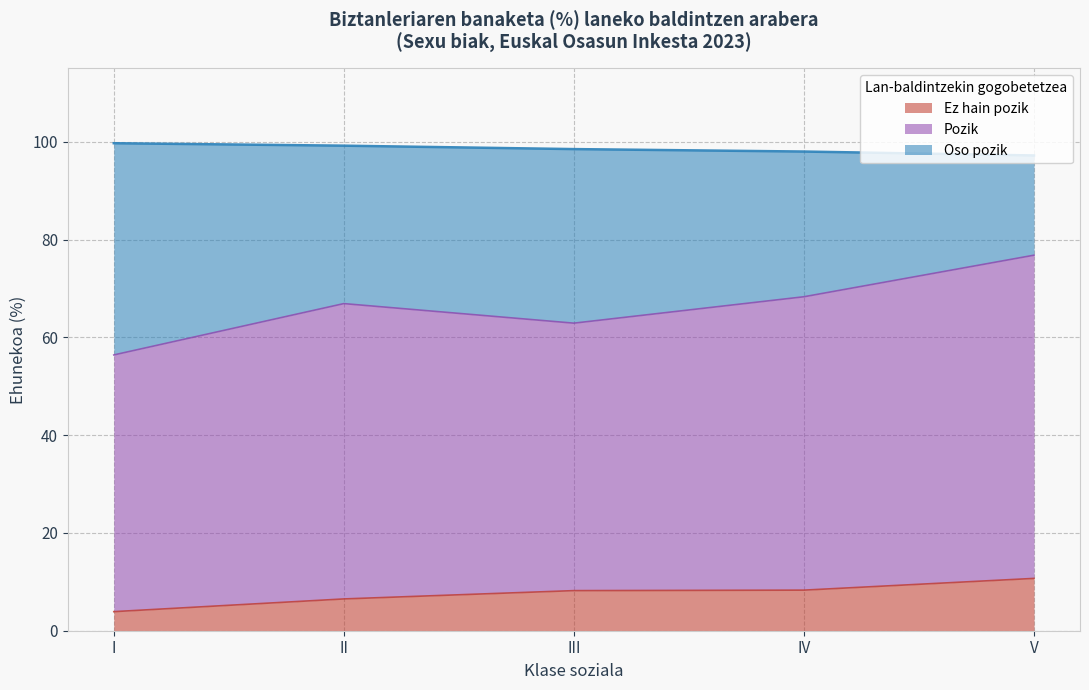

What is the difference between the maximum and minimum values in the Ez hain pozik series?

6.8